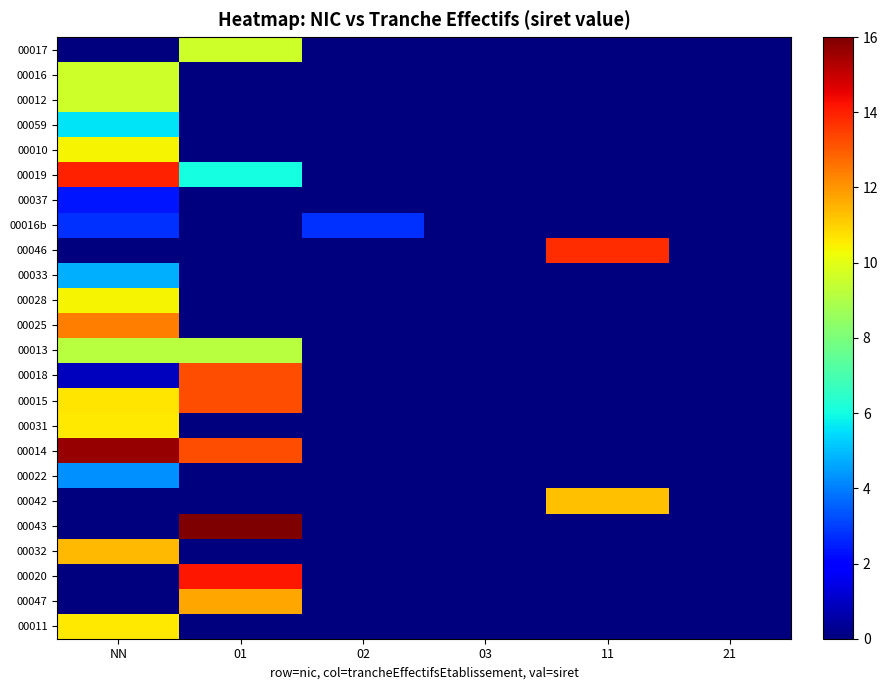

At which category does the chart reach its minimum across all series?

NN